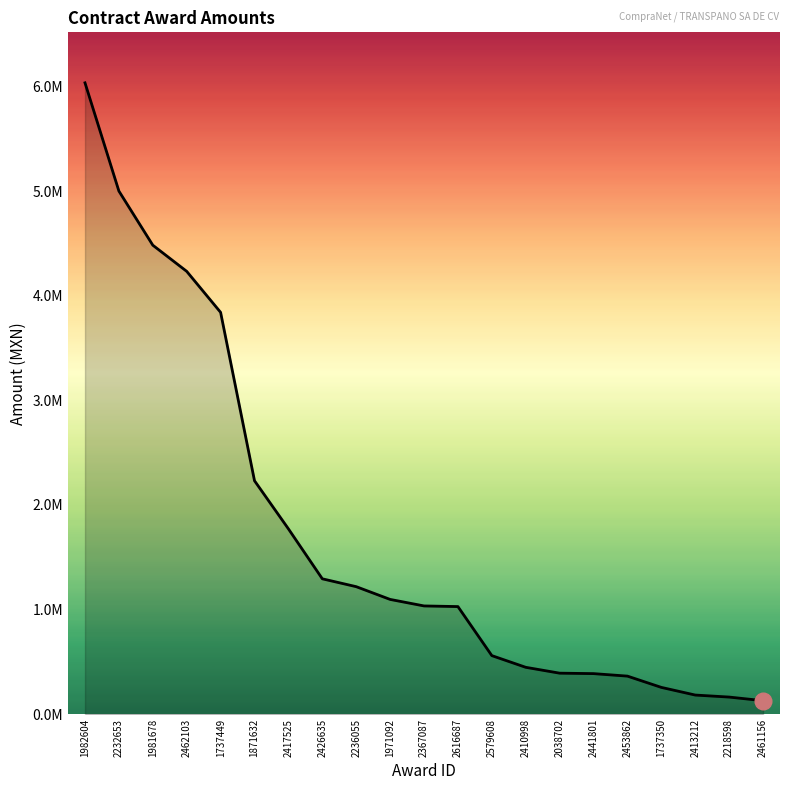

What value does the data have at 2413212?

183105.9